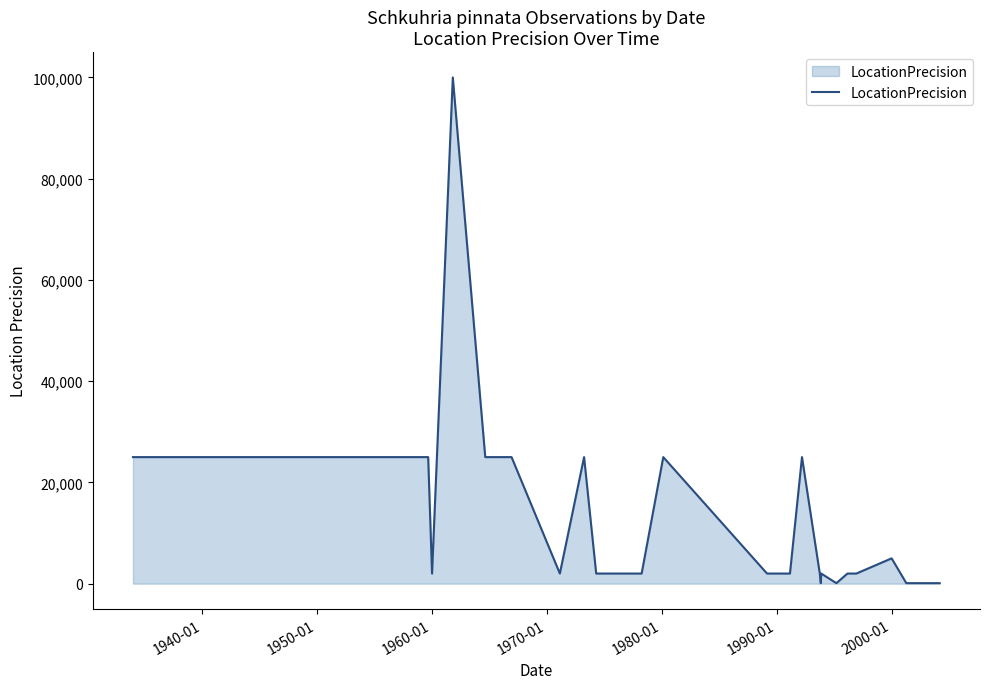

What is the maximum value shown in the chart?

100000